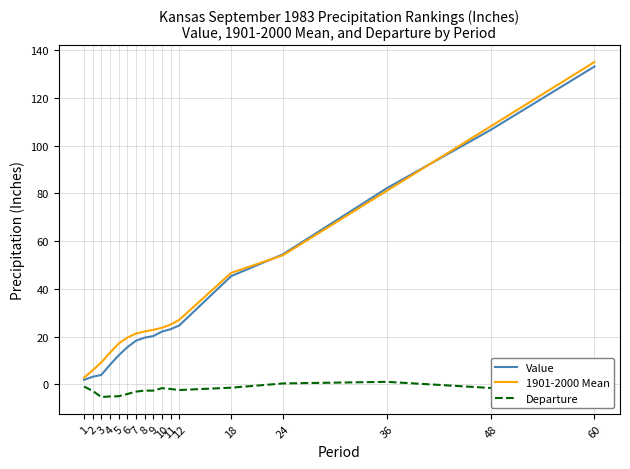

The Departure series shows 1.1 at 36. True or false?

True